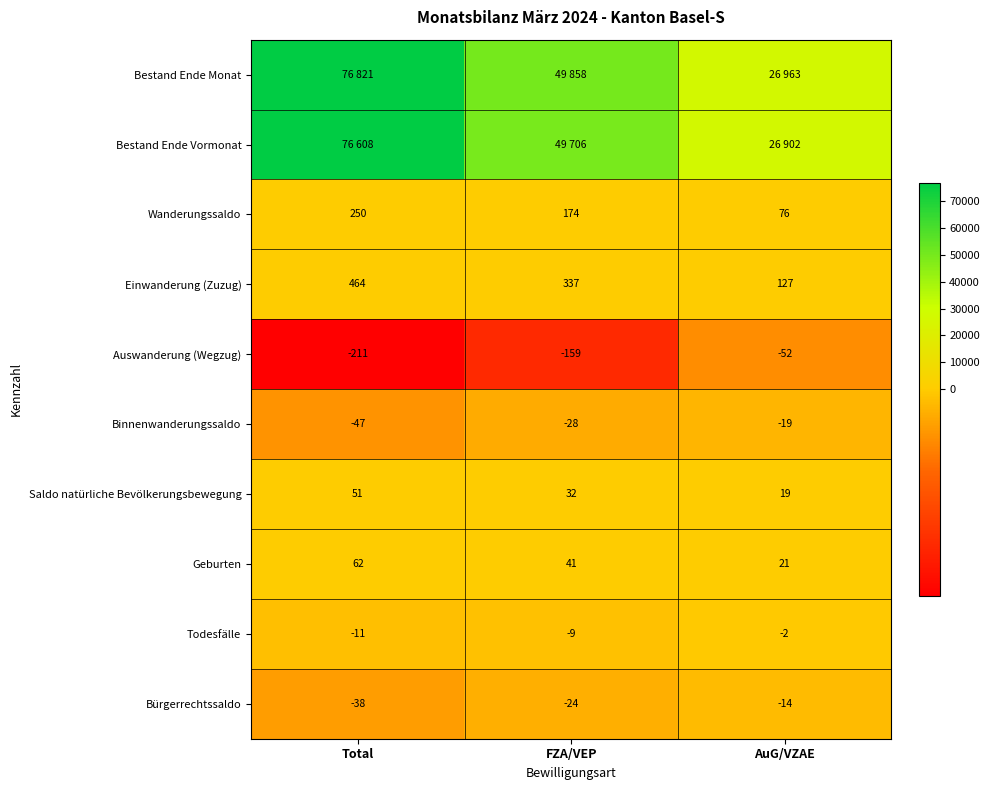

True or false: Saldo natürliche Bevölkerungsbewegung has a value of 12 at AuG/VZAE.

False